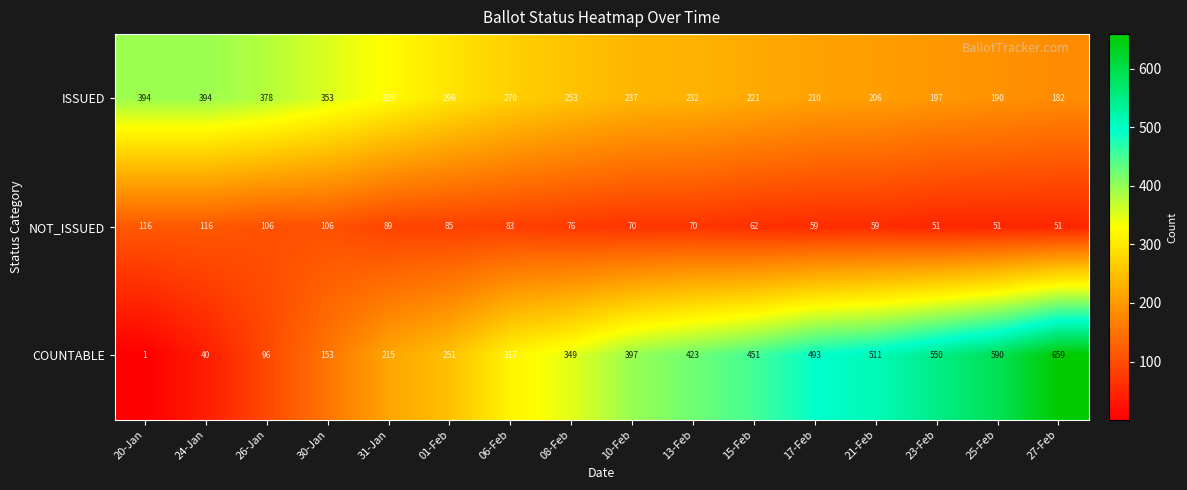

What is the spread (max minus min) of values at 31-Jan?

236